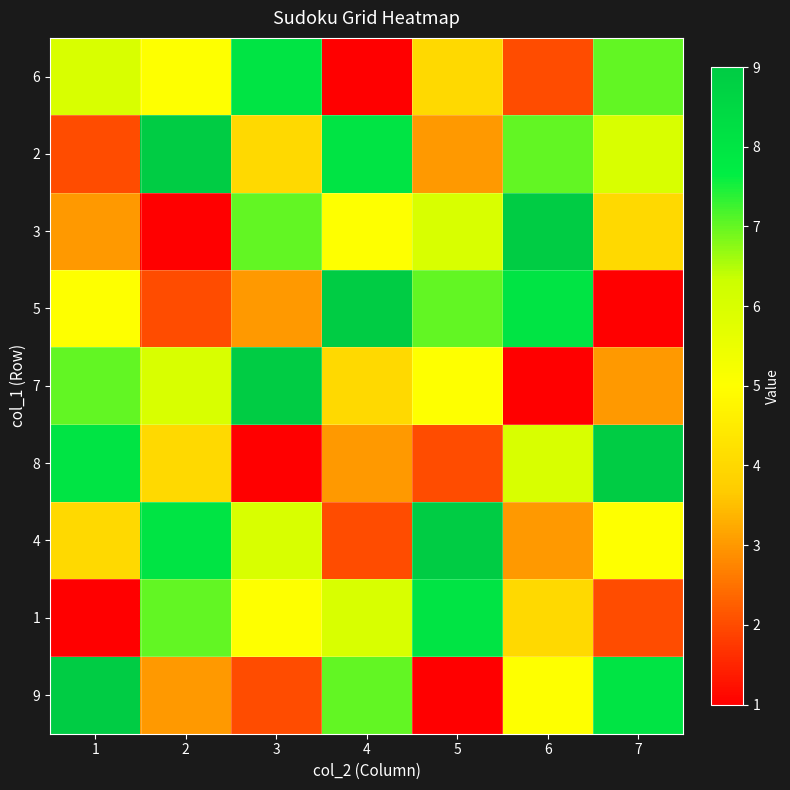

What is the greatest value displayed?

9